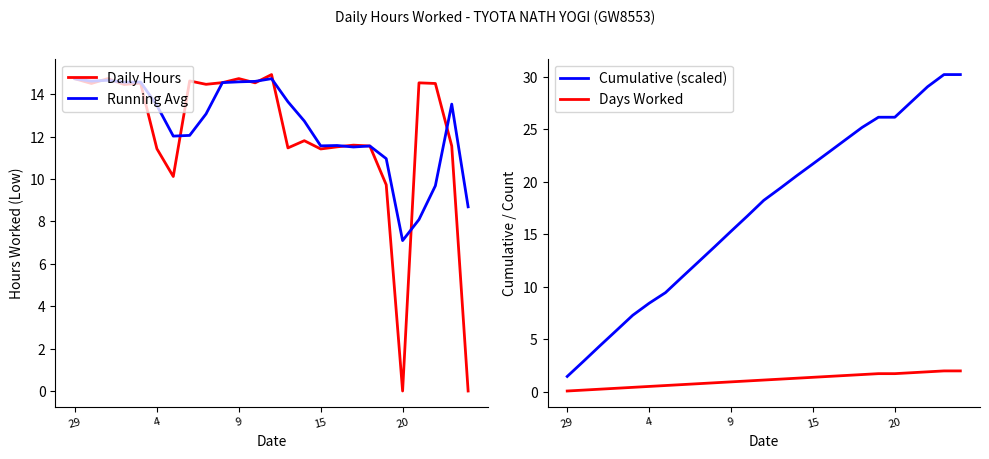

True or false: Running Avg has a value of 11.6 at 15.

True